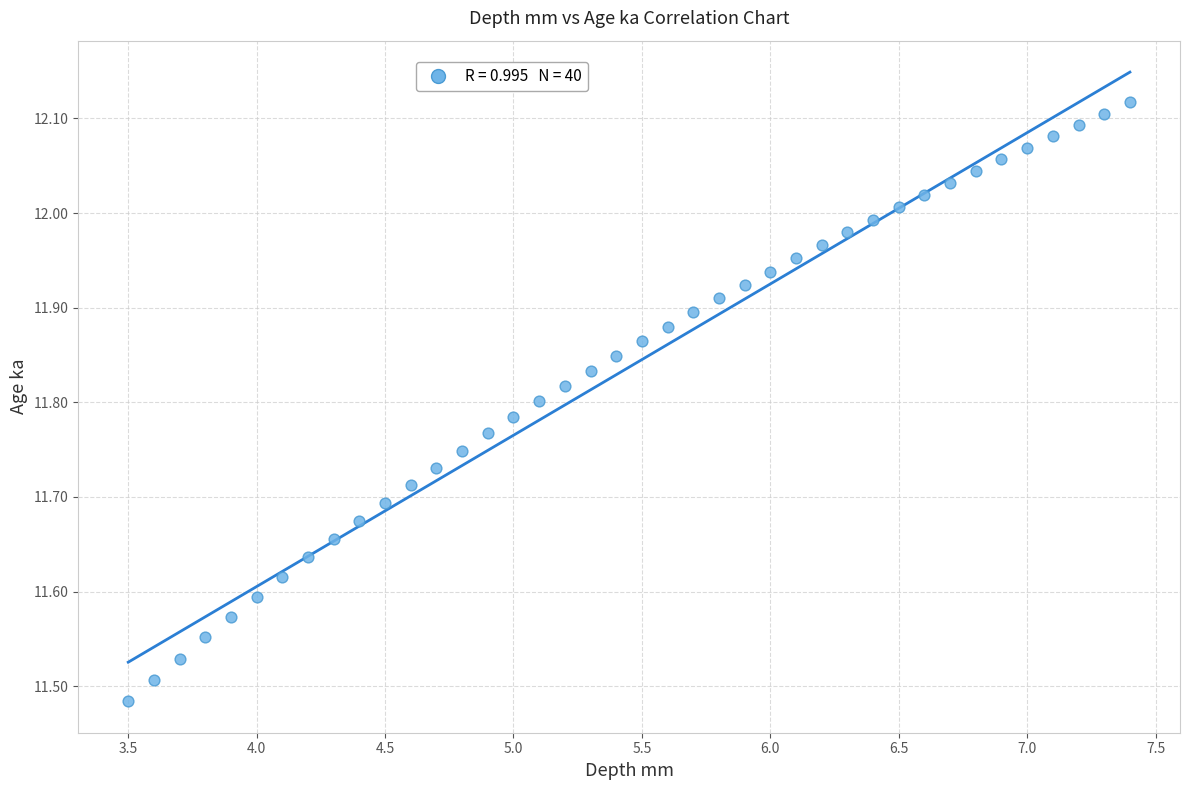

What is the range of Y values (max minus min)?

0.6